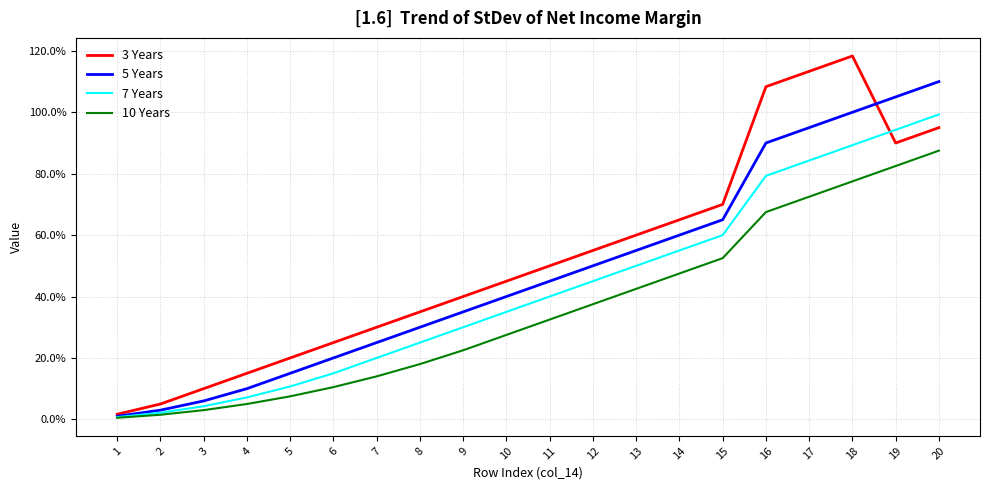

Which series has the widest spread of values?

3 Years